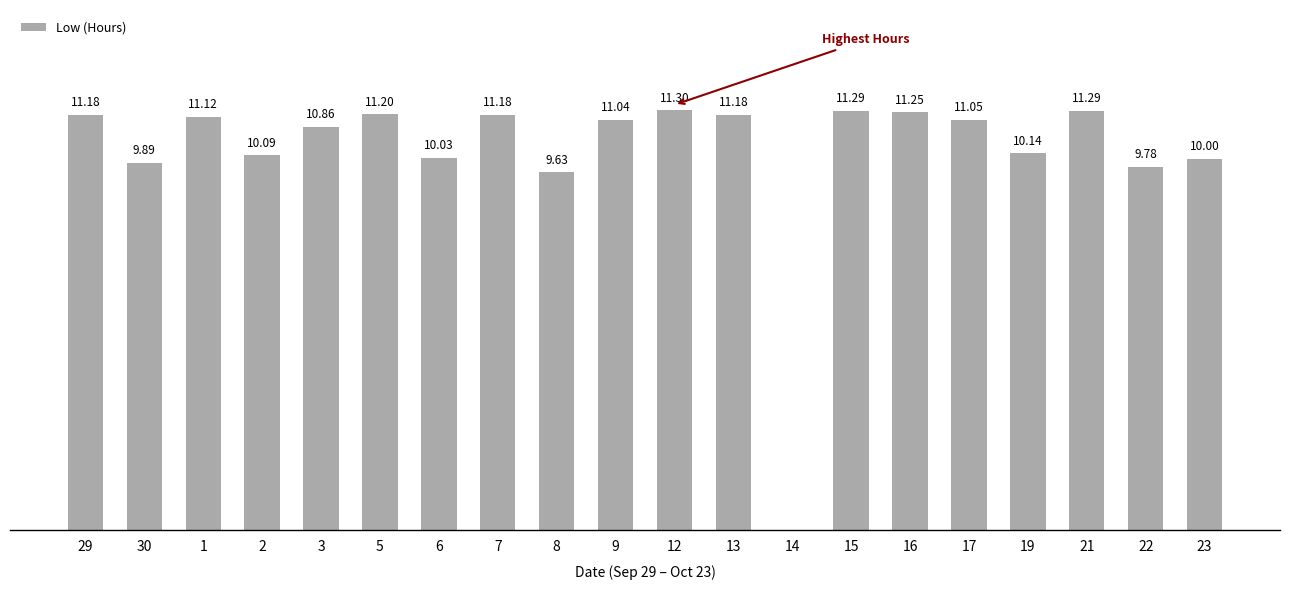

What is the difference between the maximum and minimum values?

11.3